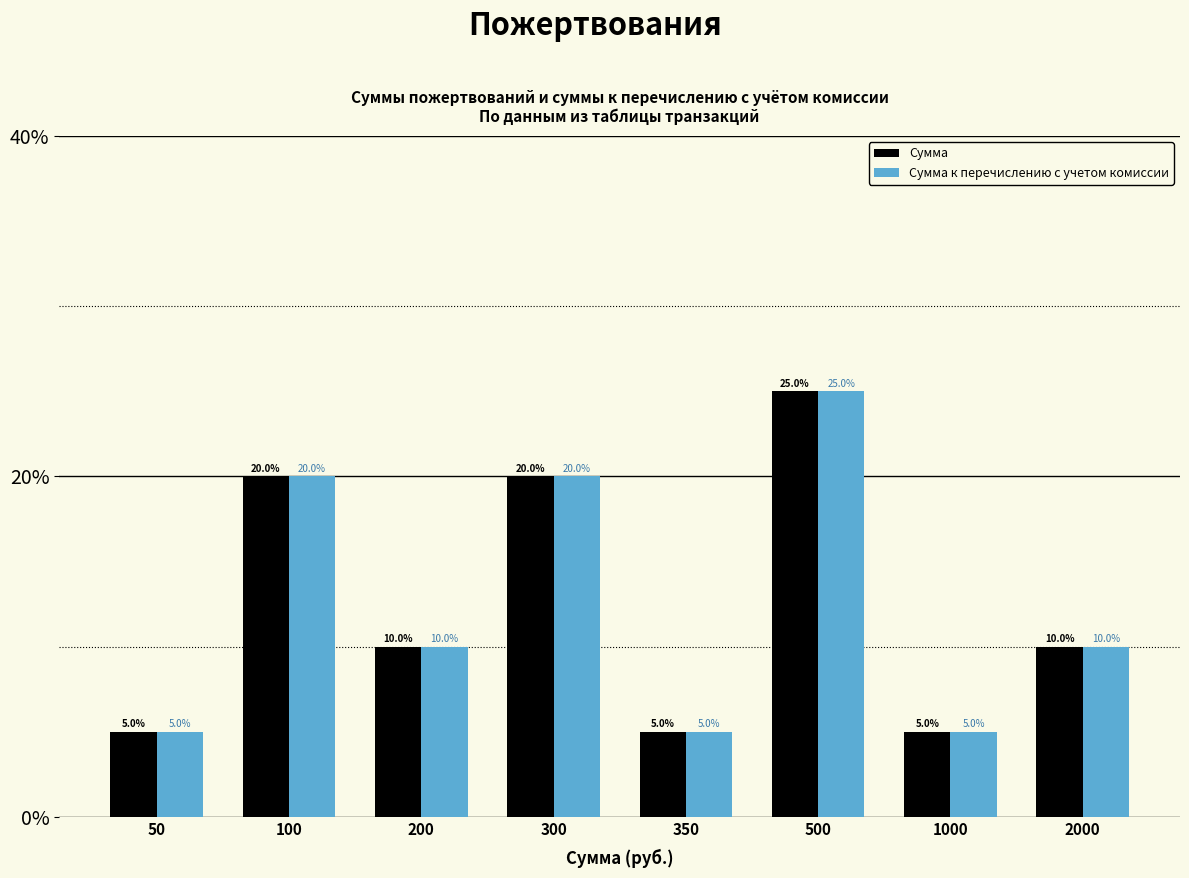

The Сумма к перечислению с учетом комиссии series shows 16 at 2000. True or false?

False